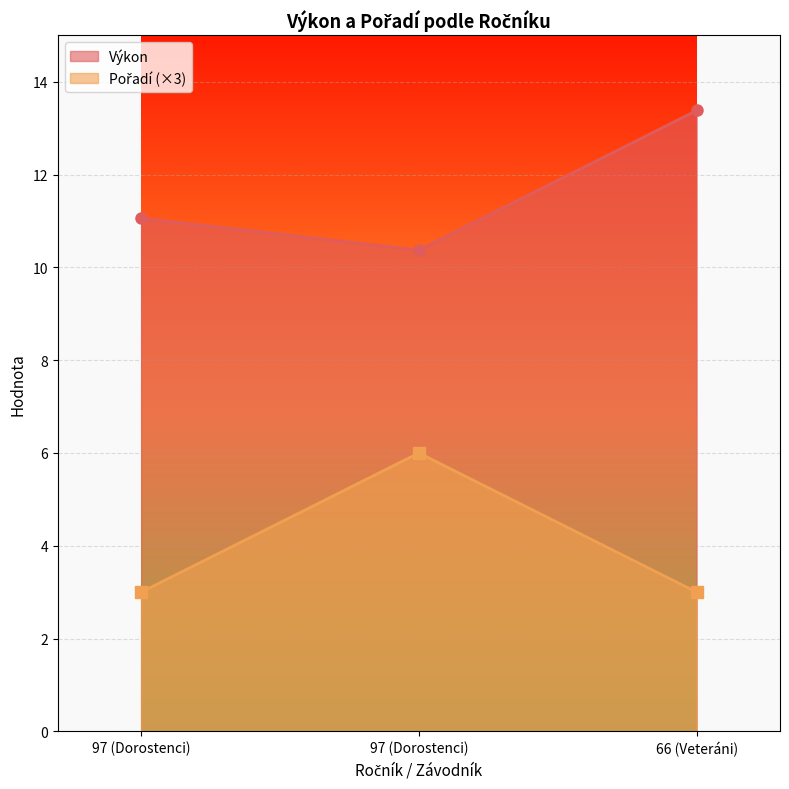

The Pořadí series shows 1.7 at 97 (Dorostenci). True or false?

False